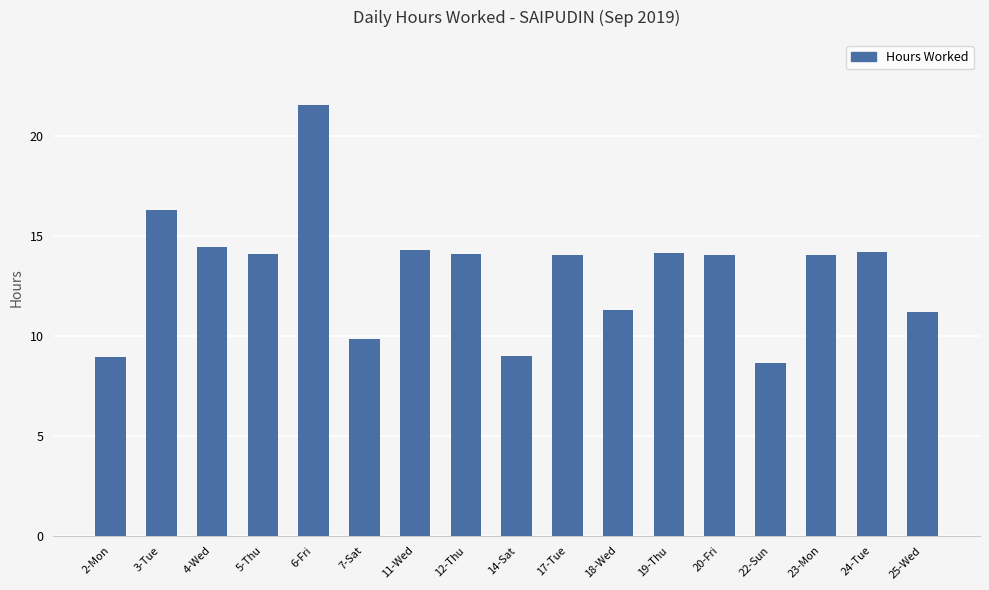

What is the change in value from 11-Wed to 20-Fri?

-0.3